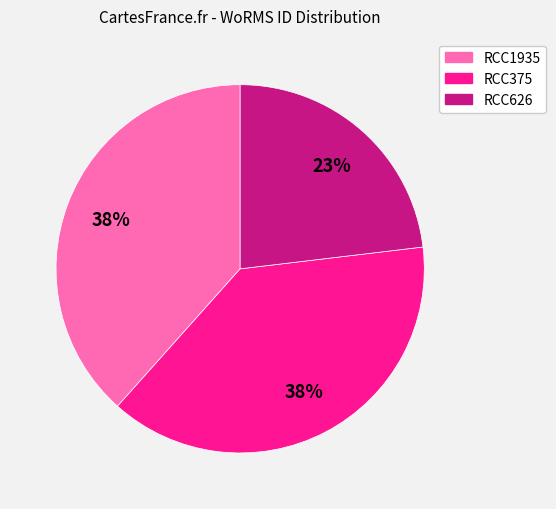

To the nearest percent, what percentage of the pie is RCC375?

38%